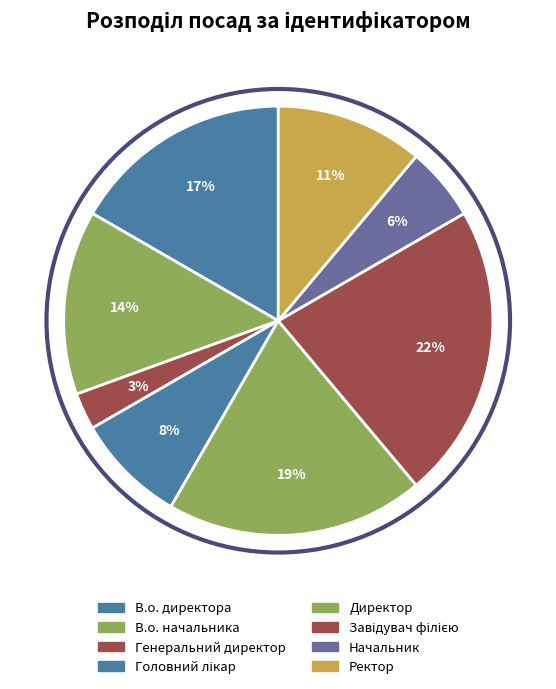

How many slices are in this pie chart?

8